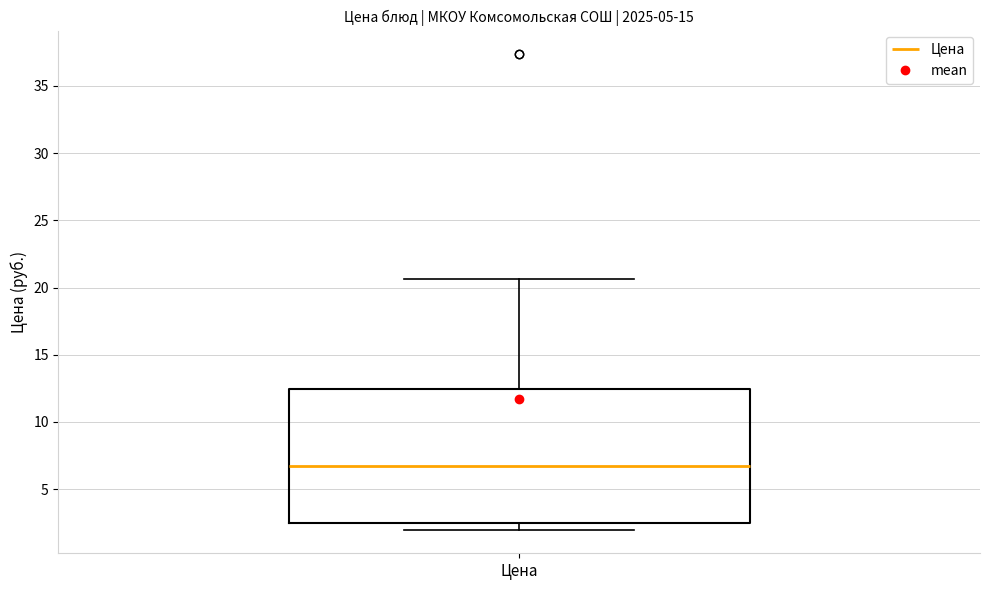

Read this box plot against the y-axis: the position of the median line, the range covered by the box, and the ends of both whiskers. The values are not printed on the chart, so give them approximately, as read against the axis.

median 6.5, box 2.5 to 12.5, whiskers 2.0 to 20.5